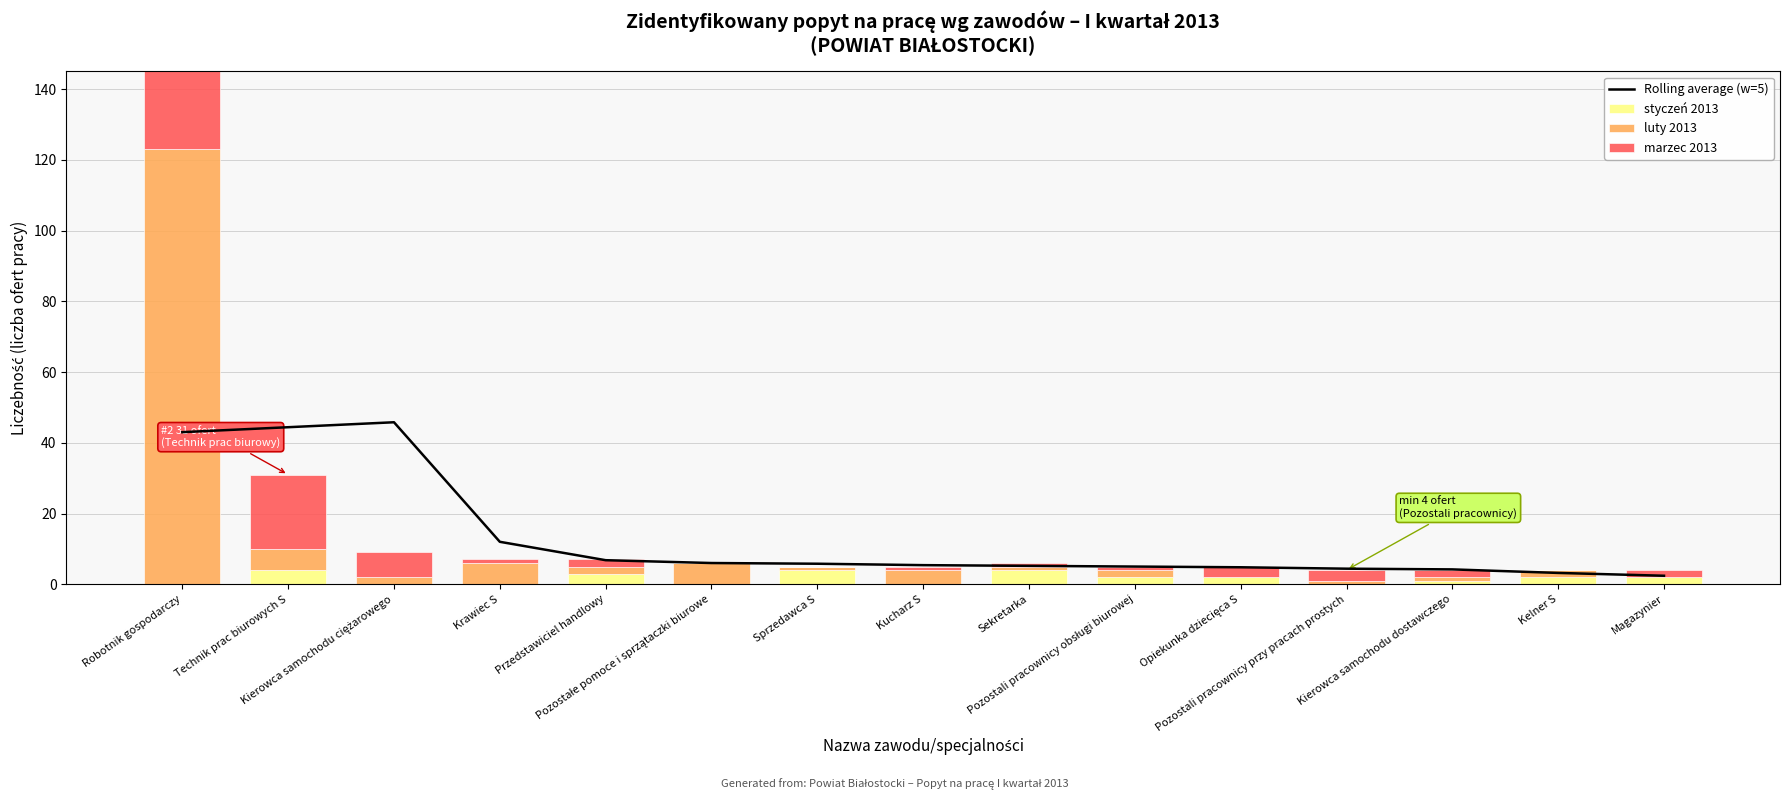

Reading right to left, what are all the values shown in this chart?

Rolling average (w=5): Magazynier=2.4	Kelner S=3.2	Kierowca samochodu dostawczego=4.2	Pozostali pracownicy przy pracach prostych=4.4	Opiekunka dziecięca S=4.8	Pozostali pracownicy obsługi biurowej=5.0	Sekretarka=5.2	Kucharz S=5.4	Sprzedawca S=5.8	Pozostałe pomoce i sprzątaczki biurowe=6.0	Przedstawiciel handlowy=6.8	Krawiec S=12.0	Kierowca samochodu ciężarowego=45.8	Technik prac biurowych S=44.4	Robotnik gospodarczy=43.0
styczeń 2013: Magazynier=2.0	Kelner S=2.0	Kierowca samochodu dostawczego=1.0	Pozostali pracownicy przy pracach prostych=0.0	Opiekunka dziecięca S=2.0	Pozostali pracownicy obsługi biurowej=2.0	Sekretarka=4.0	Kucharz S=0.0	Sprzedawca S=4.0	Pozostałe pomoce i sprzątaczki biurowe=0.0	Przedstawiciel handlowy=3.0	Krawiec S=0.0	Kierowca samochodu ciężarowego=0.0	Technik prac biurowych S=4.0	Robotnik gospodarczy=0.0
luty 2013: Magazynier=0.0	Kelner S=2.0	Kierowca samochodu dostawczego=1.0	Pozostali pracownicy przy pracach prostych=1.0	Opiekunka dziecięca S=0.0	Pozostali pracownicy obsługi biurowej=2.0	Sekretarka=1.0	Kucharz S=4.0	Sprzedawca S=1.0	Pozostałe pomoce i sprzątaczki biurowe=6.0	Przedstawiciel handlowy=2.0	Krawiec S=6.0	Kierowca samochodu ciężarowego=2.0	Technik prac biurowych S=6.0	Robotnik gospodarczy=123.0
marzec 2013: Magazynier=2.0	Kelner S=0.0	Kierowca samochodu dostawczego=2.0	Pozostali pracownicy przy pracach prostych=3.0	Opiekunka dziecięca S=3.0	Pozostali pracownicy obsługi biurowej=1.0	Sekretarka=1.0	Kucharz S=1.0	Sprzedawca S=0.0	Pozostałe pomoce i sprzątaczki biurowe=0.0	Przedstawiciel handlowy=2.0	Krawiec S=1.0	Kierowca samochodu ciężarowego=7.0	Technik prac biurowych S=21.0	Robotnik gospodarczy=52.0